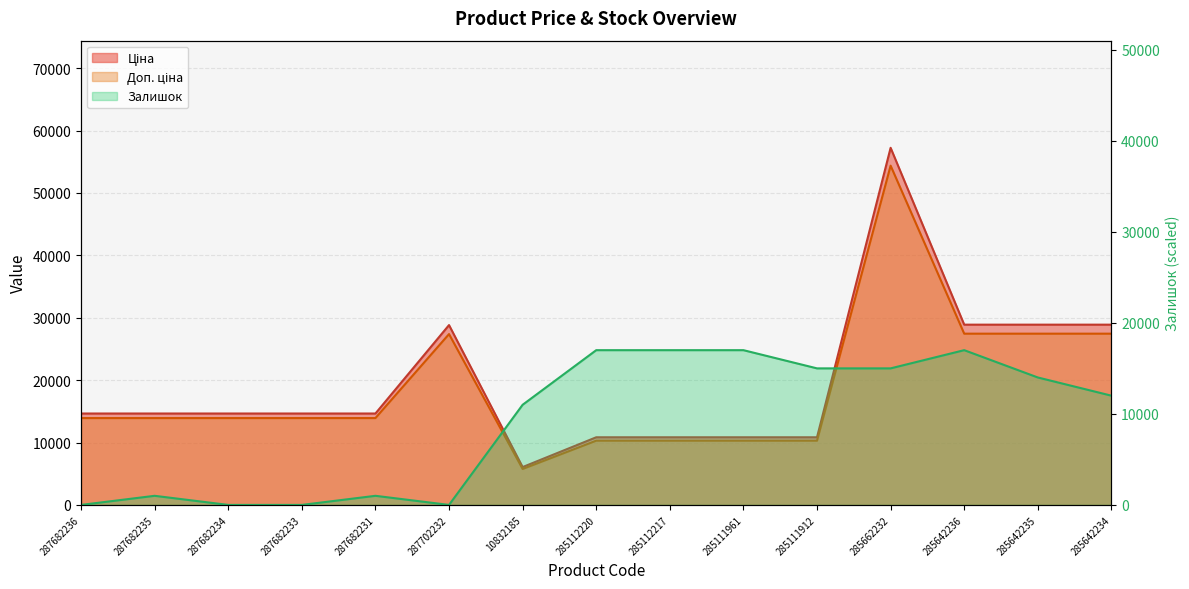

At which category does the chart reach its minimum across all series?

287682236